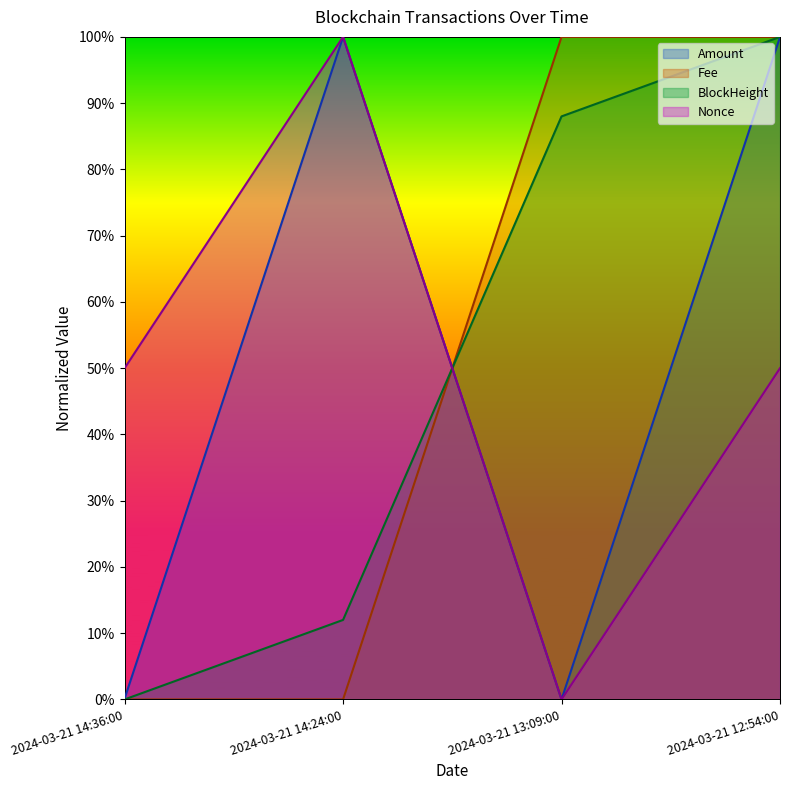

Does the chart display data point markers on the line(s)?

No